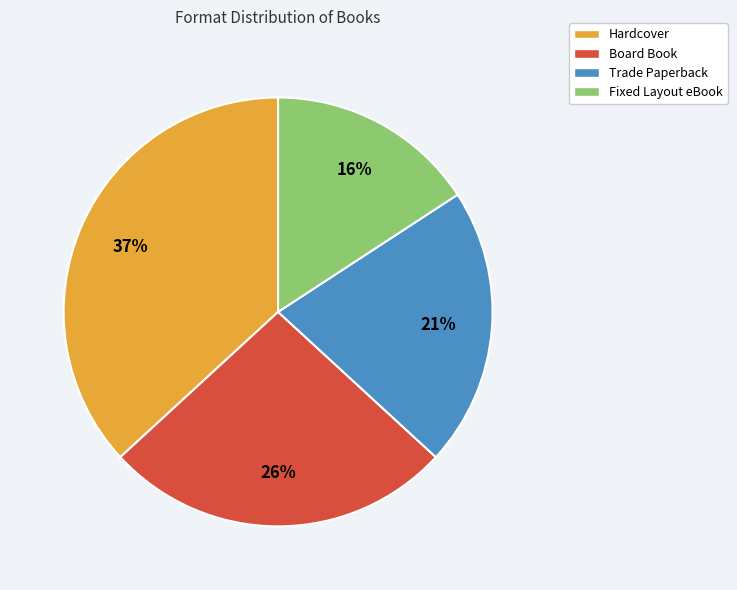

To the nearest percent, what percentage of the pie is Hardcover?

37%